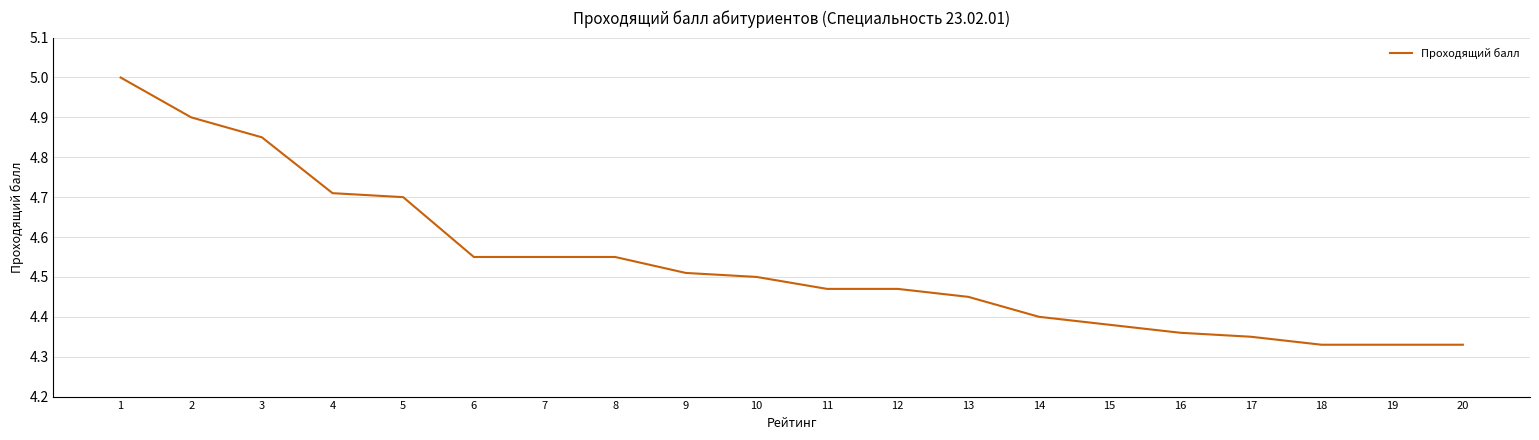

What is the ratio of the value at 19 to the value at 8?

1.0